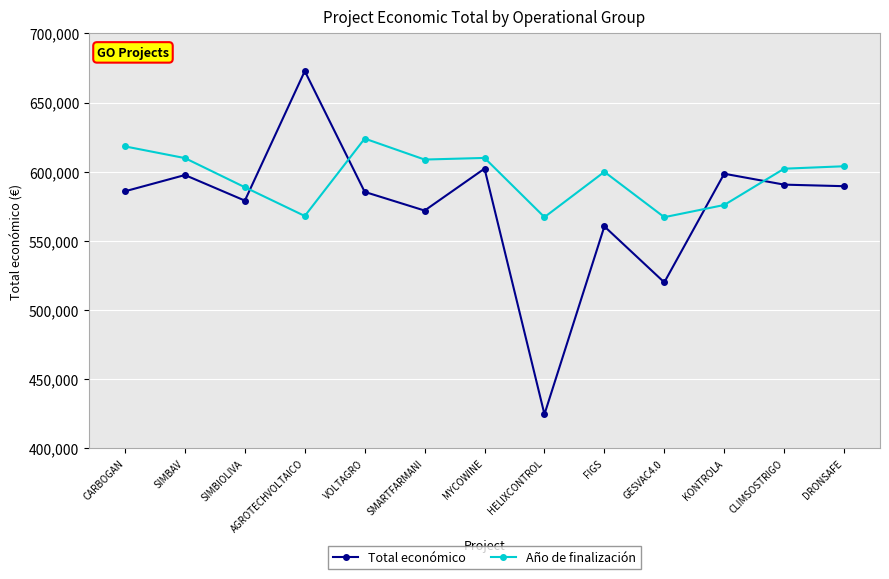

Where is the first local maximum for Año de finalización?

VOLTAGRO